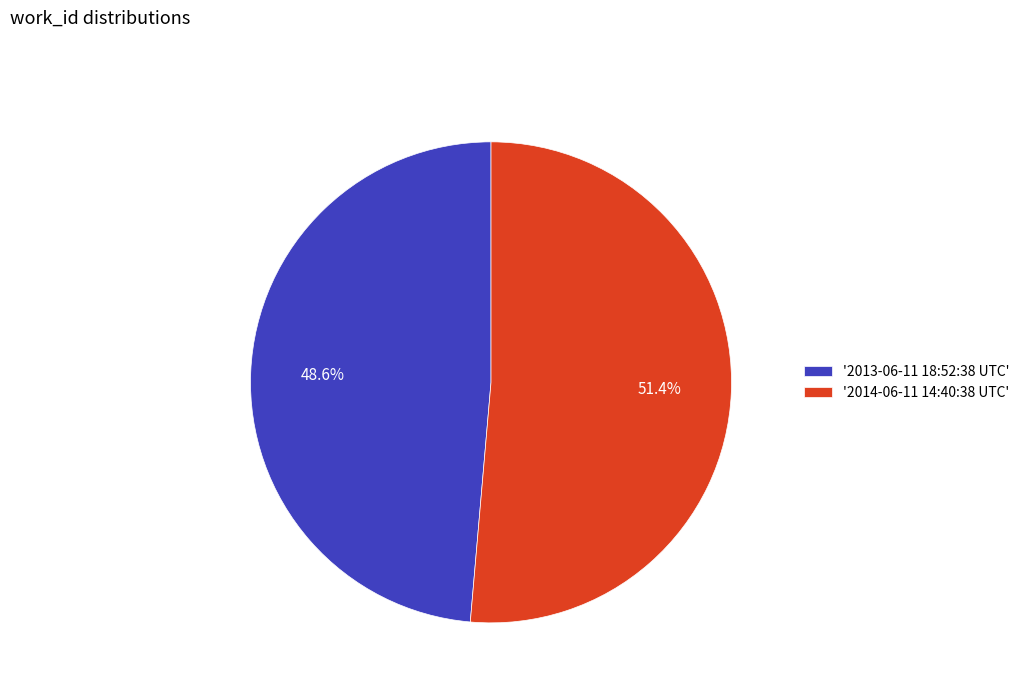

Which category has the smallest portion of the pie?

'2013-06-11 18:52:38 UTC'